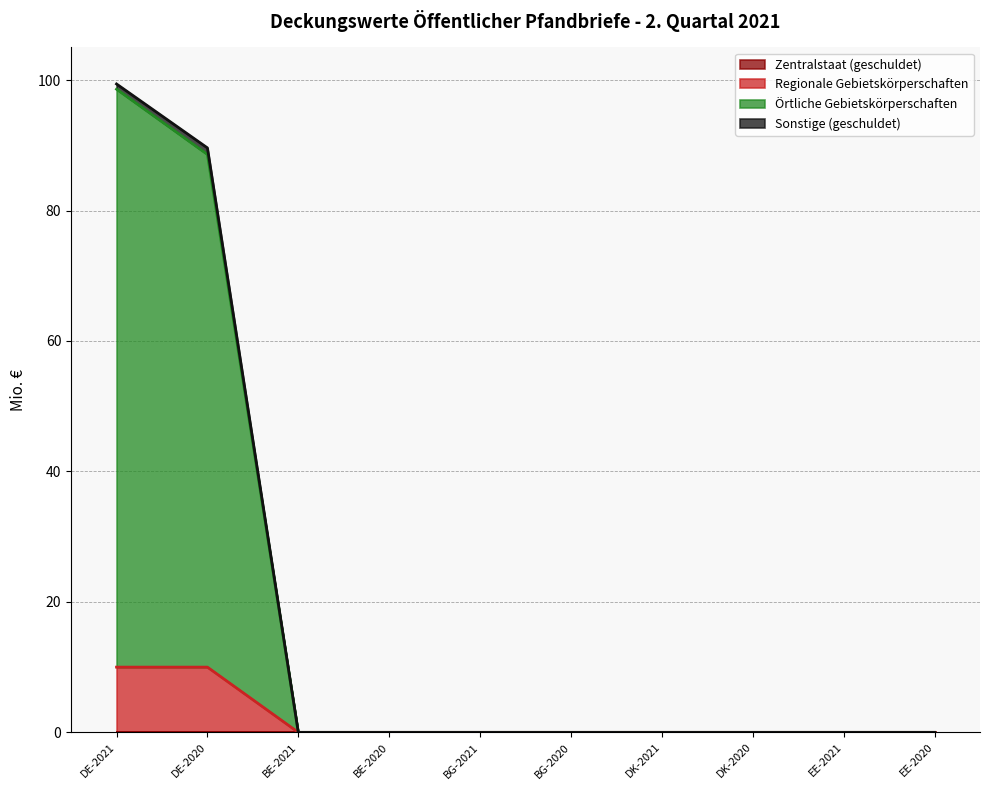

Reading left to right, extract all data points from this chart.

Regionale Gebietskörperschaften: 10.0	10.0	0.0	0.0	0.0	0.0	0.0	0.0	0.0	0.0
Örtliche Gebietskörperschaften: 98.6	88.6	0.0	0.0	0.0	0.0	0.0	0.0	0.0	0.0
Sonstige (geschuldet): 99.4	89.6	0.0	0.0	0.0	0.0	0.0	0.0	0.0	0.0